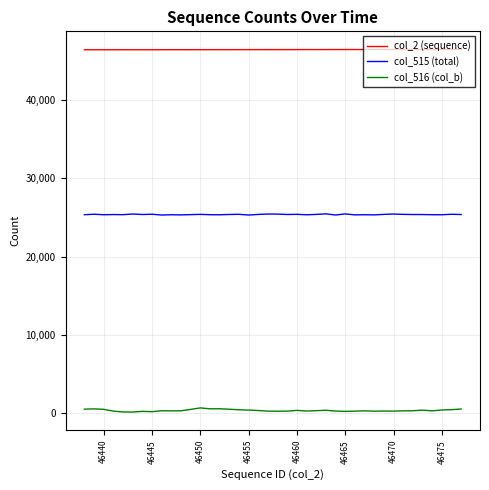

Which series has the largest total across all categories?

col_2 (sequence)